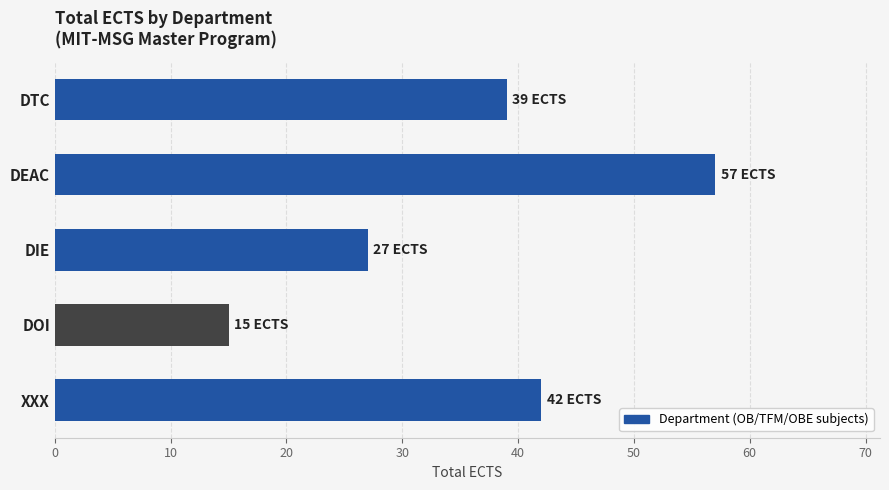

Count the number of categories in the chart.

5